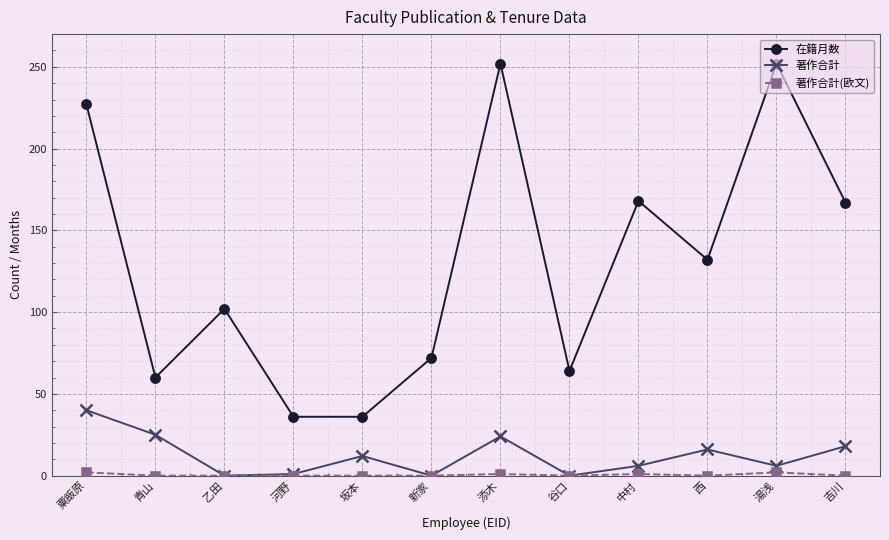

What is the maximum value for 在籍月数?

252